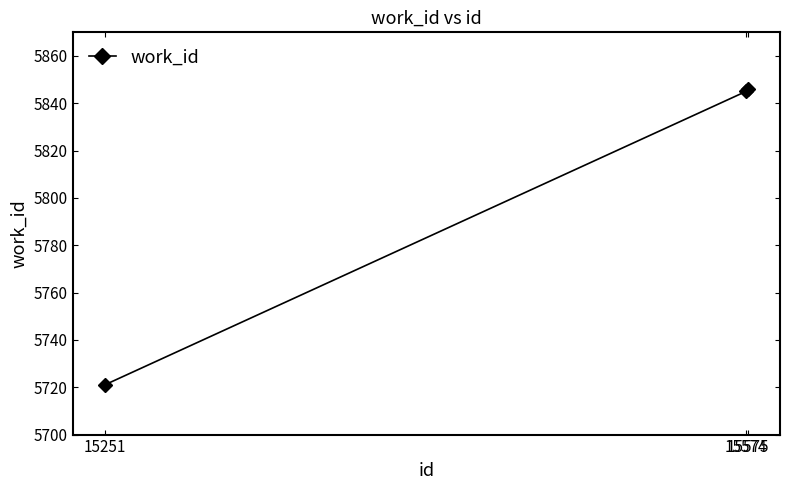

Reading right to left, extract all data points from this chart.

5846	5845	5721